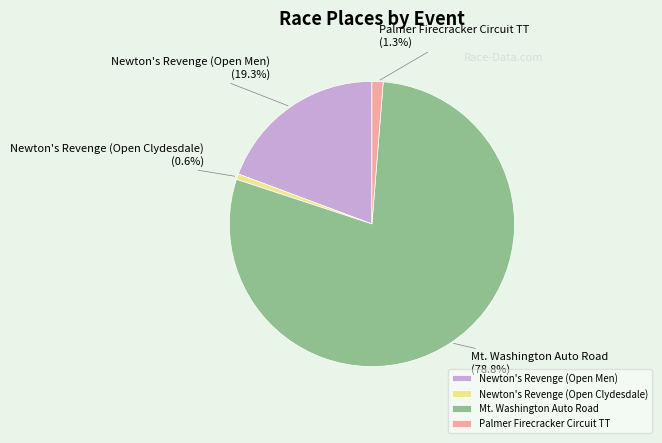

The Newton's Revenge (Open Clydesdale) slice represents 11% of the pie. True or false?

False